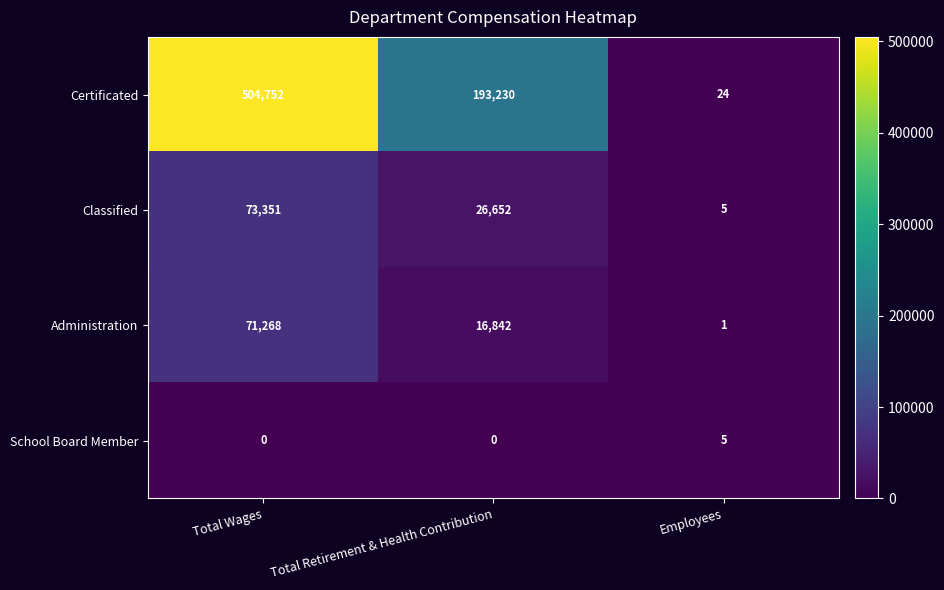

Which series changed the most between Total Wages and Total Retirement & Health Contribution?

Certificated